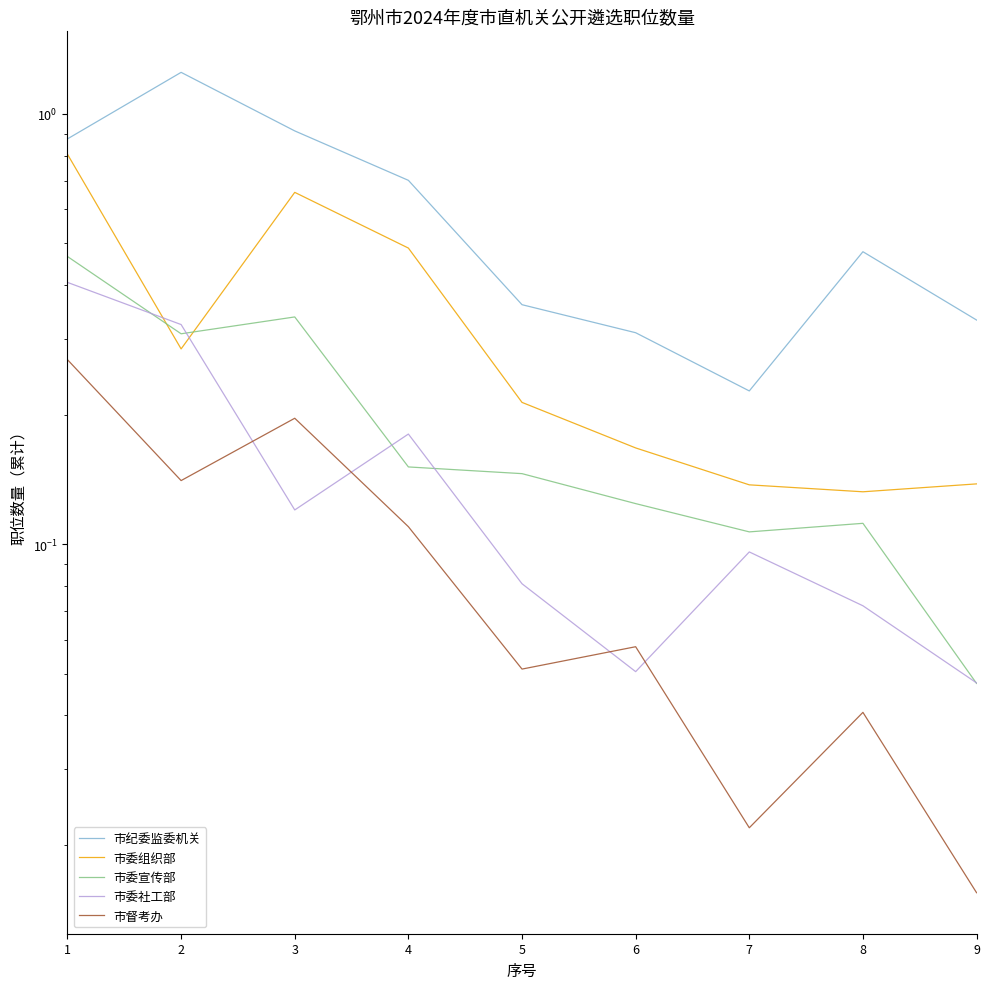

Where is the first local minimum for 市督考办?

2